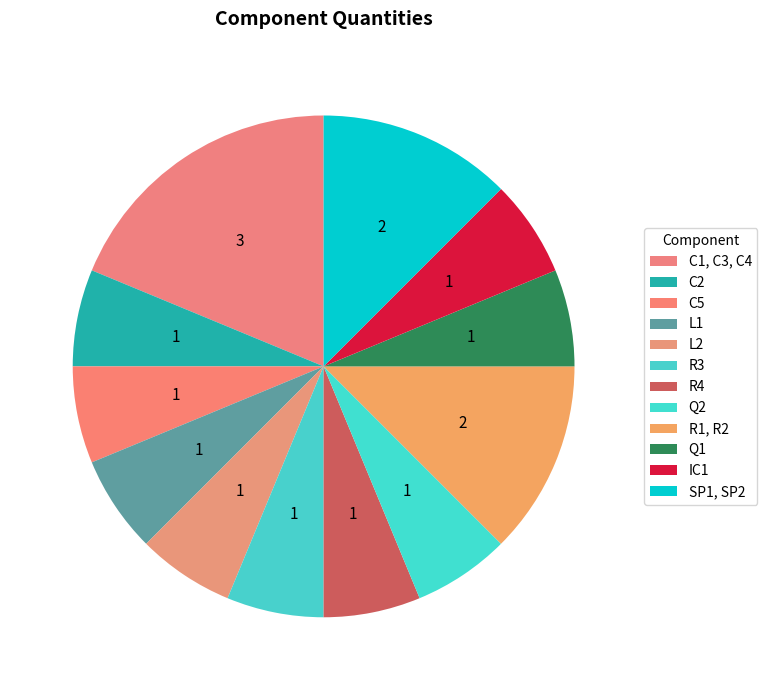

How many slices are in this pie chart?

12